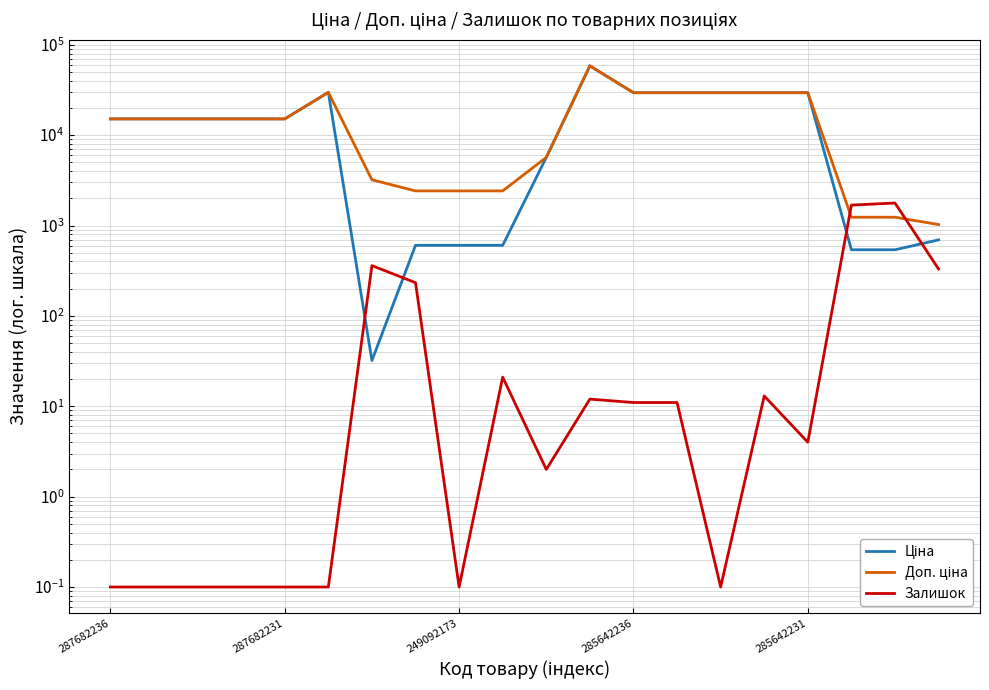

The Залишок series shows 12.0 at 11. True or false?

True